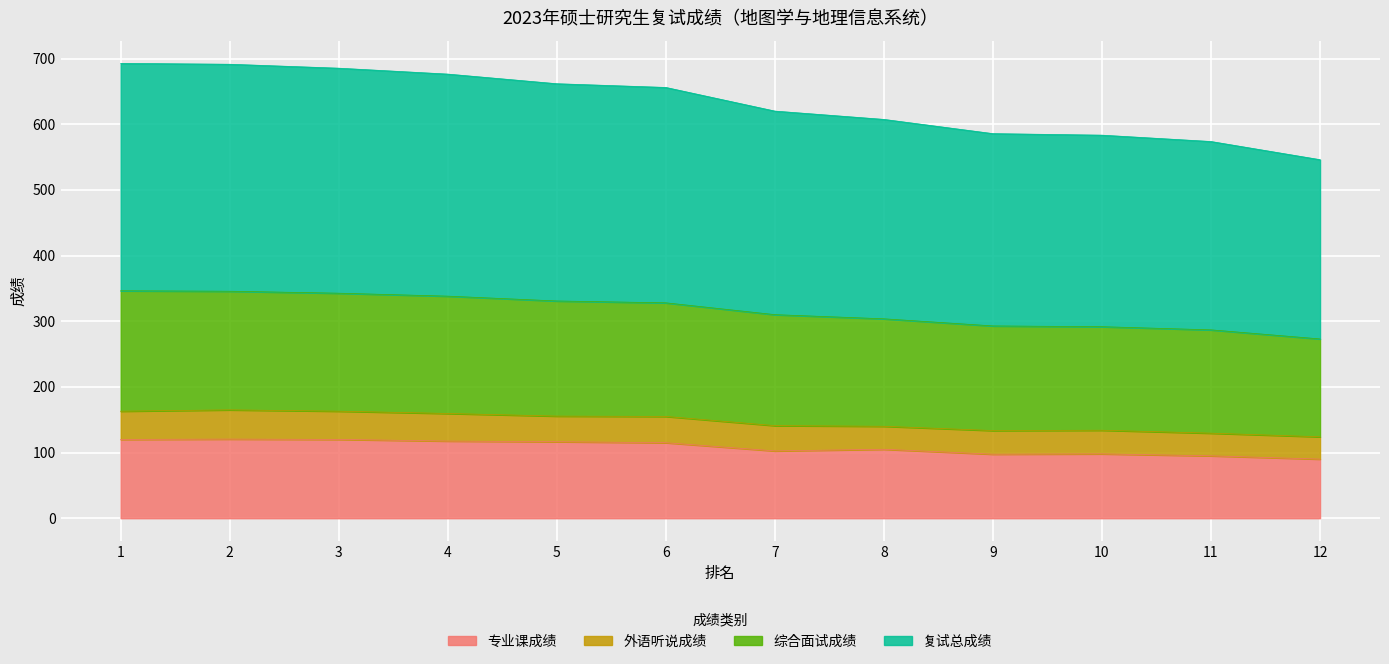

What is the difference between the highest and lowest values at 1?

572.7